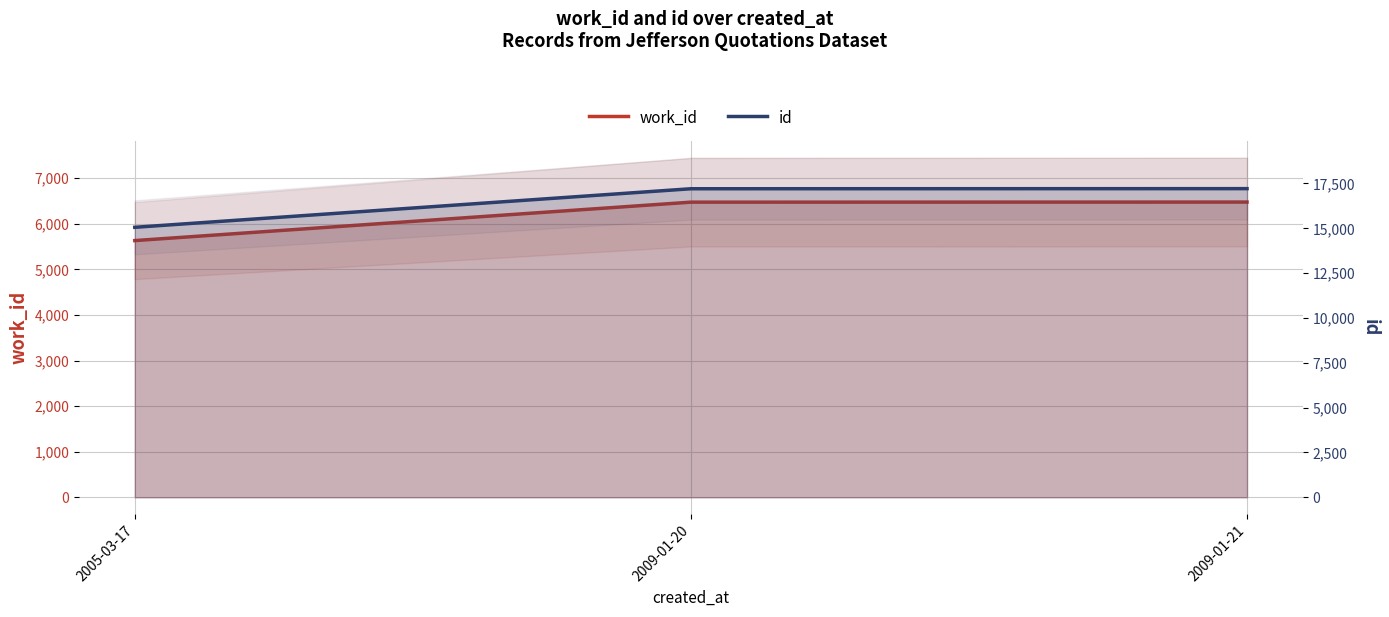

What is the maximum value for work_id?

6475